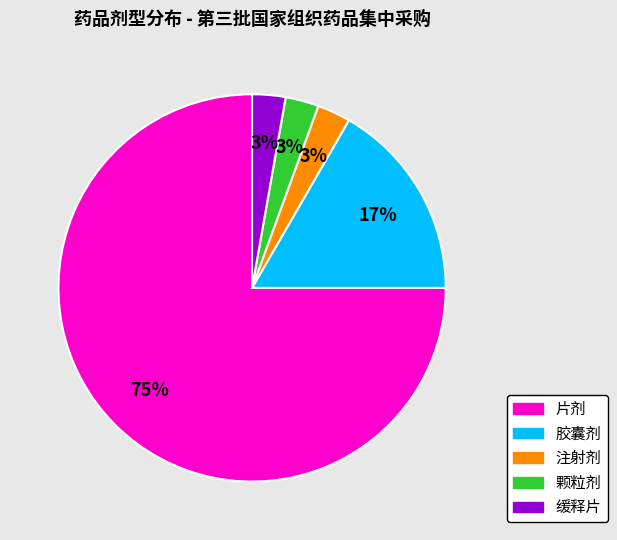

To the nearest percent, what portion does 注射剂 represent?

3%